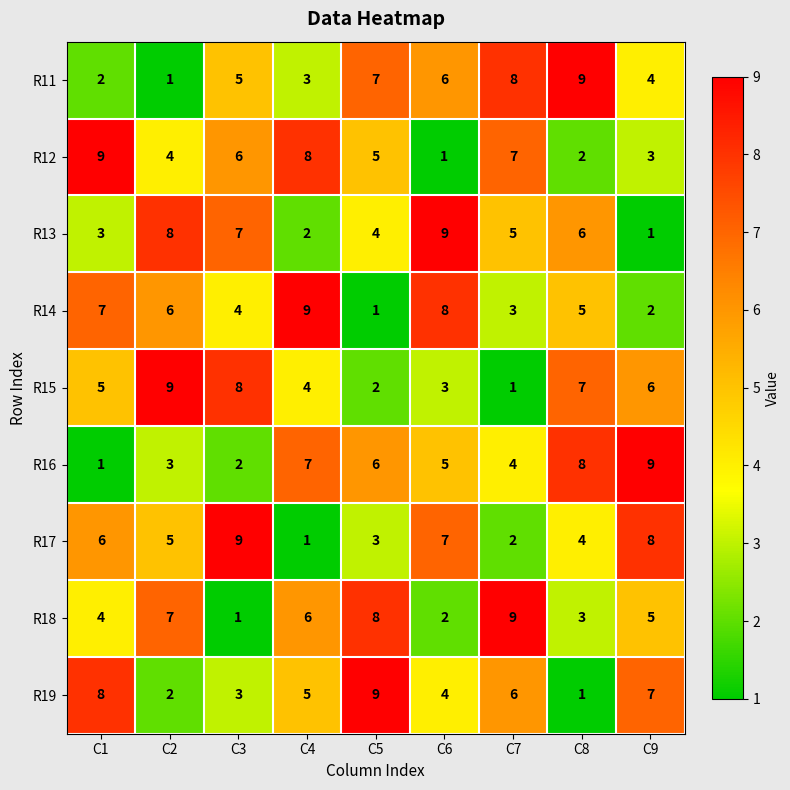

Where is R18 nearest to the value 5?

C9